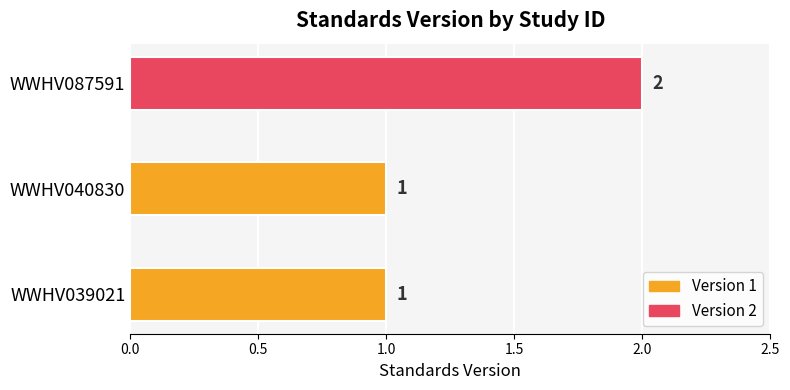

How many data points does each series have?

3